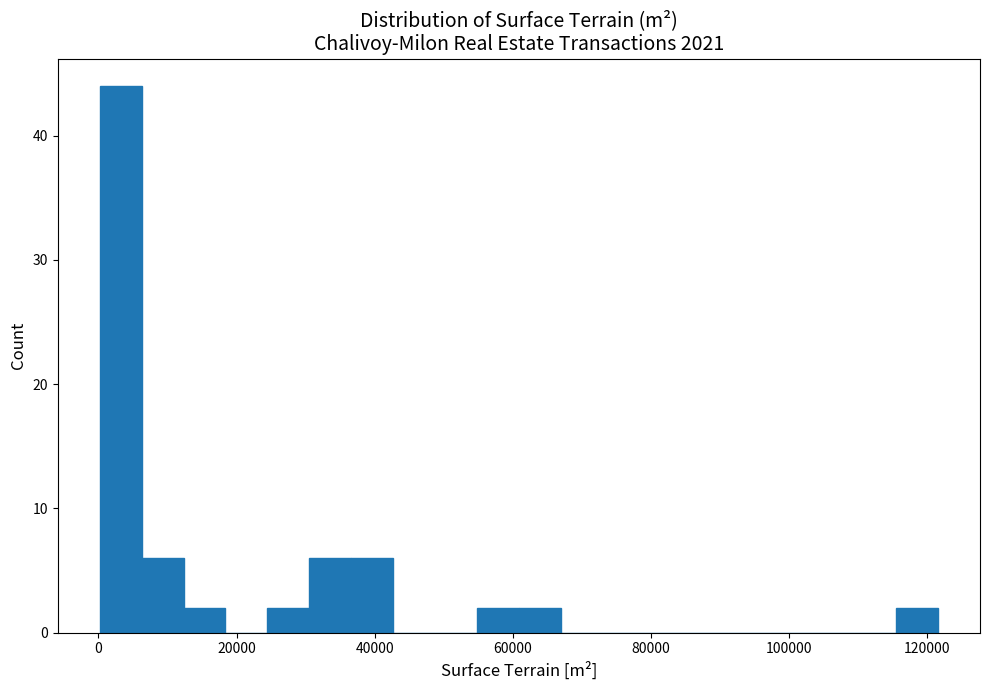

Read against the x-axis, roughly where is the centre of the tallest bar?

4000